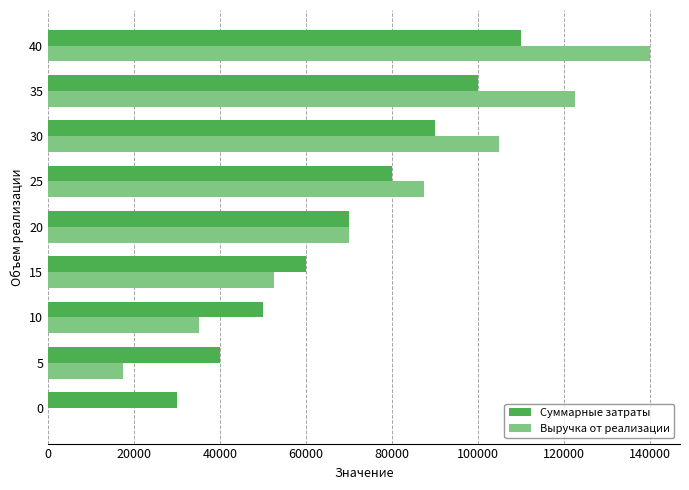

How many distinct data groups are displayed?

2